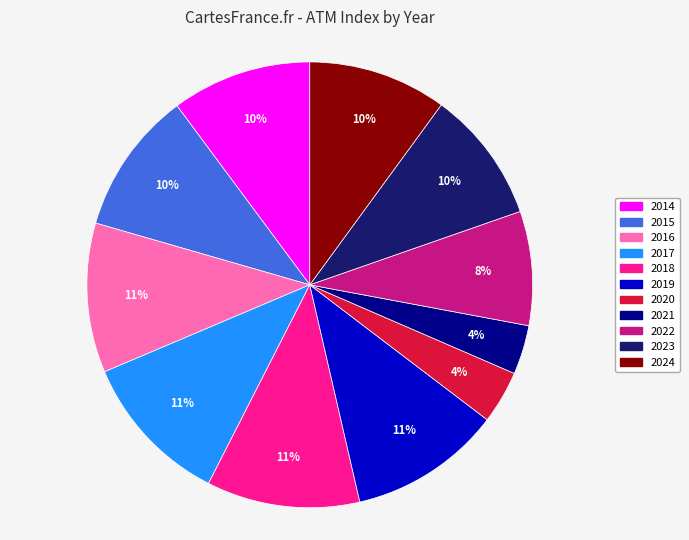

To the nearest percent, what percentage of the pie is 2019?

11%